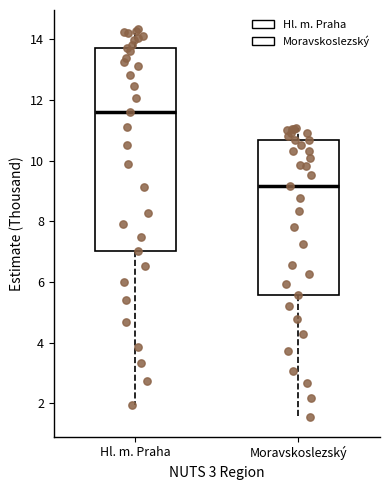

Which box is the tallest, from its lower edge to its upper edge?

Hl. m. Praha